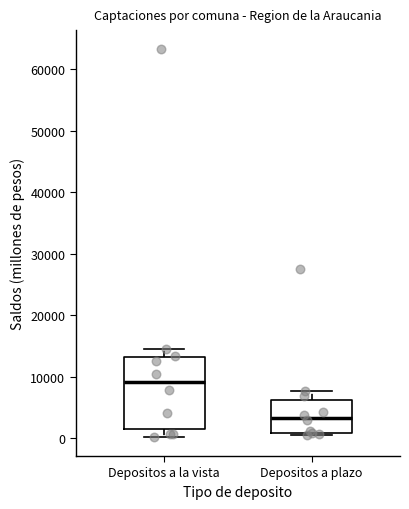

Reading left to right, read every box against the y-axis: the position of its median line, the range the box covers, and the ends of its whiskers. The values are not printed on the chart, so give them approximately, as read against the axis.

Depositos a la vista: median 9000, box 2000 to 13000, whiskers 0 to 15000
Depositos a plazo: median 3000, box 1000 to 6000, whiskers 1000 (just below the box's lower edge) to 8000